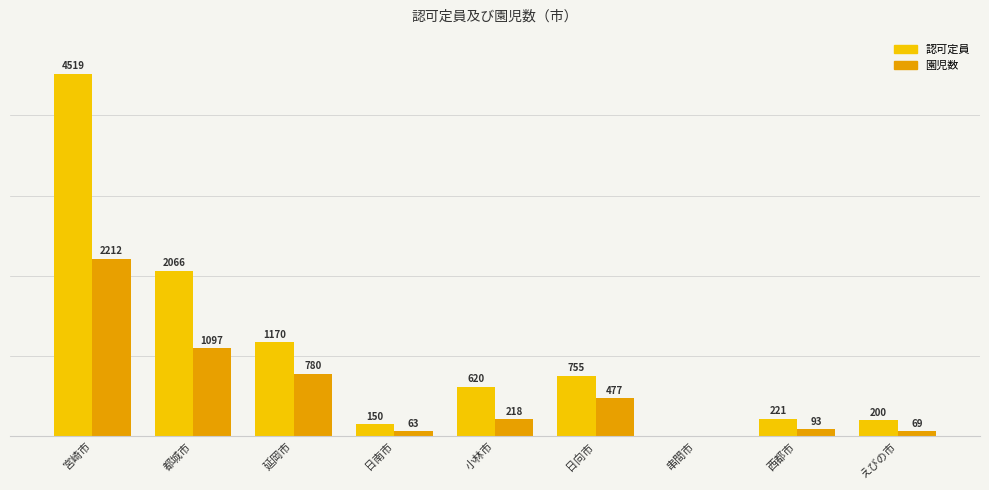

At which category is the sum across all series the highest?

宮崎市